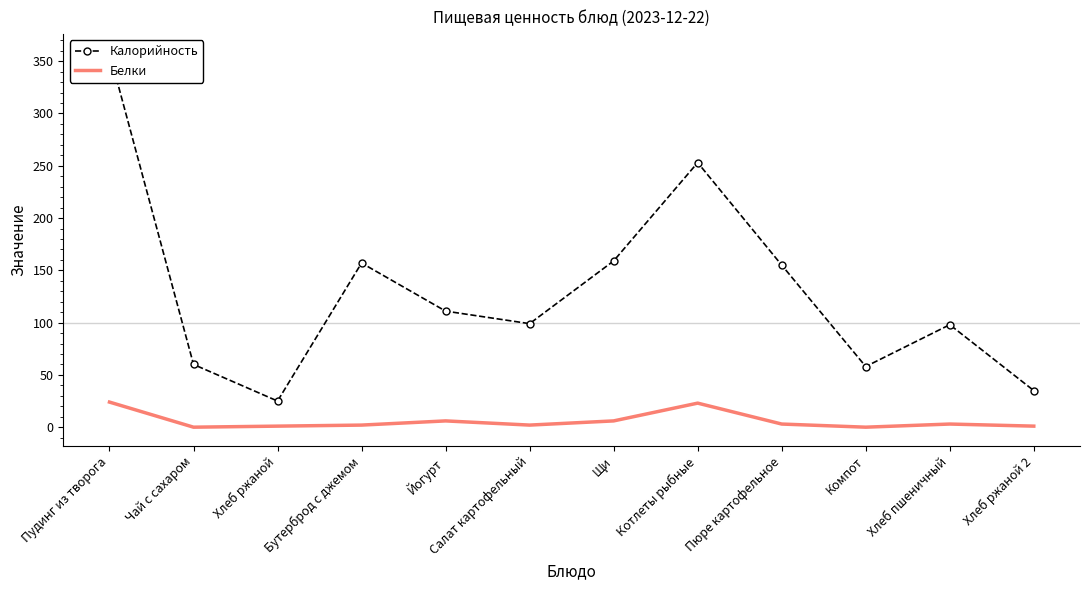

What is the total value across all series at Салат картофельный?

101